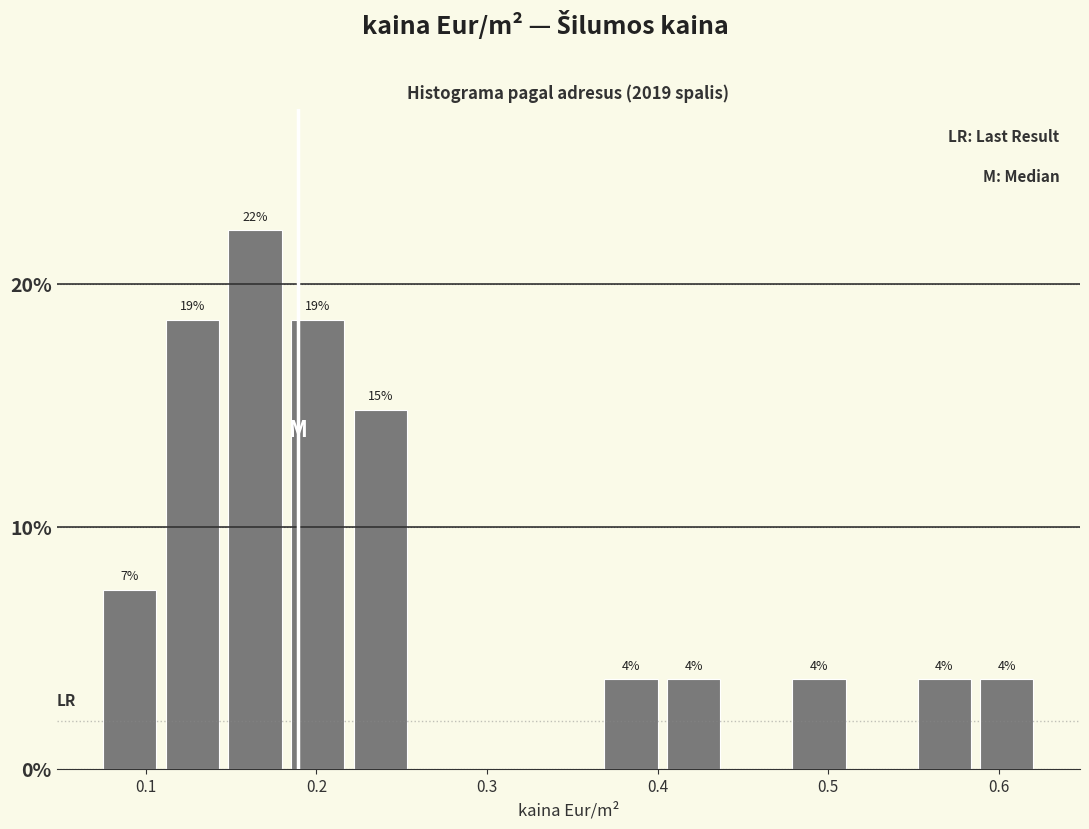

Around what value on the x-axis is the tallest bar? Give the approximate position of its centre, as read against the axis.

0.16